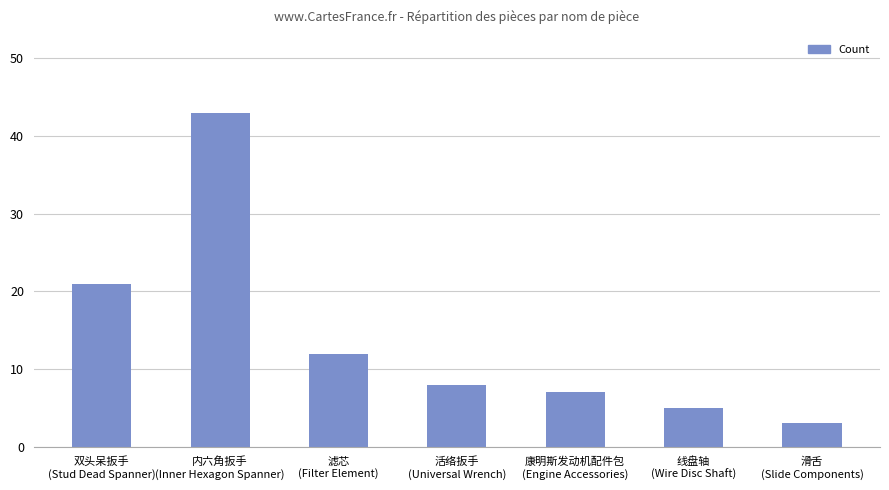

Which category has the lowest value across all series?

滑舌
(Slide Components)